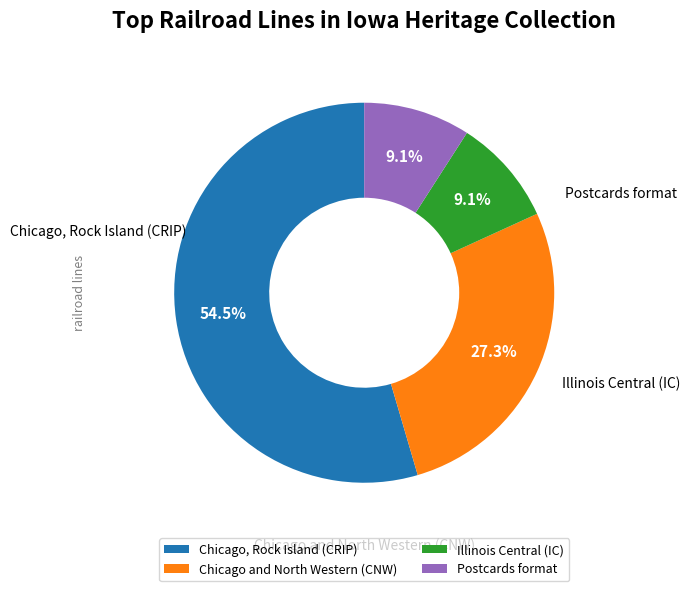

Is there any slice that represents more than half of the pie?

Yes